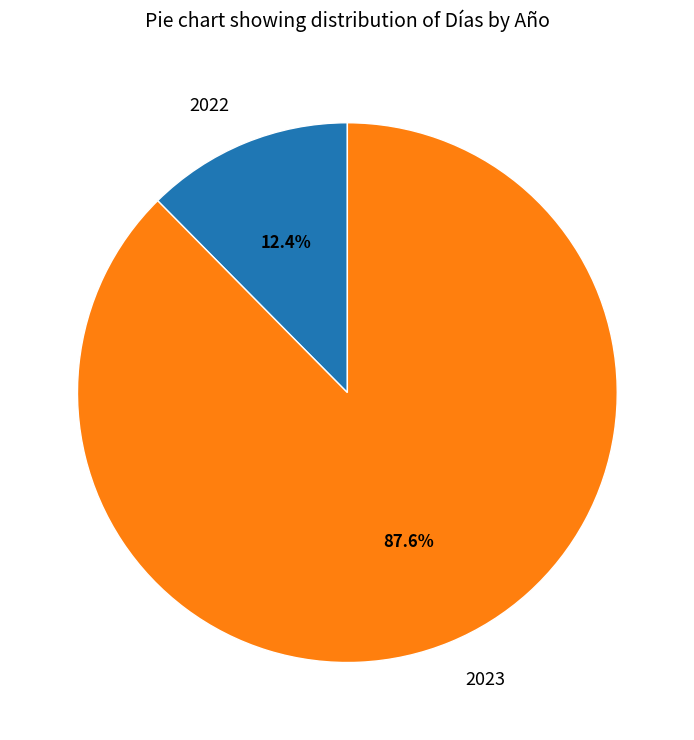

Approximately how many times larger is the value at 2022 compared to 2023?

0.1